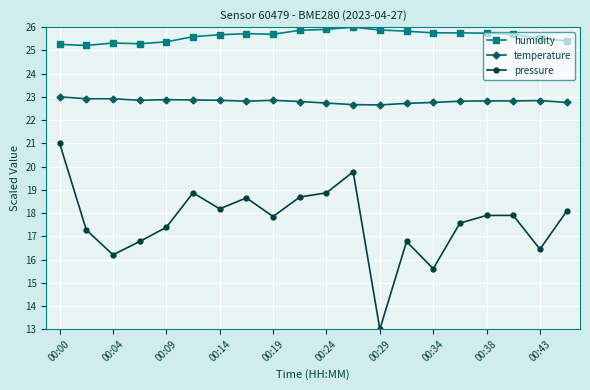

What is the value of the temperature point at the 16th from the left?

22.8